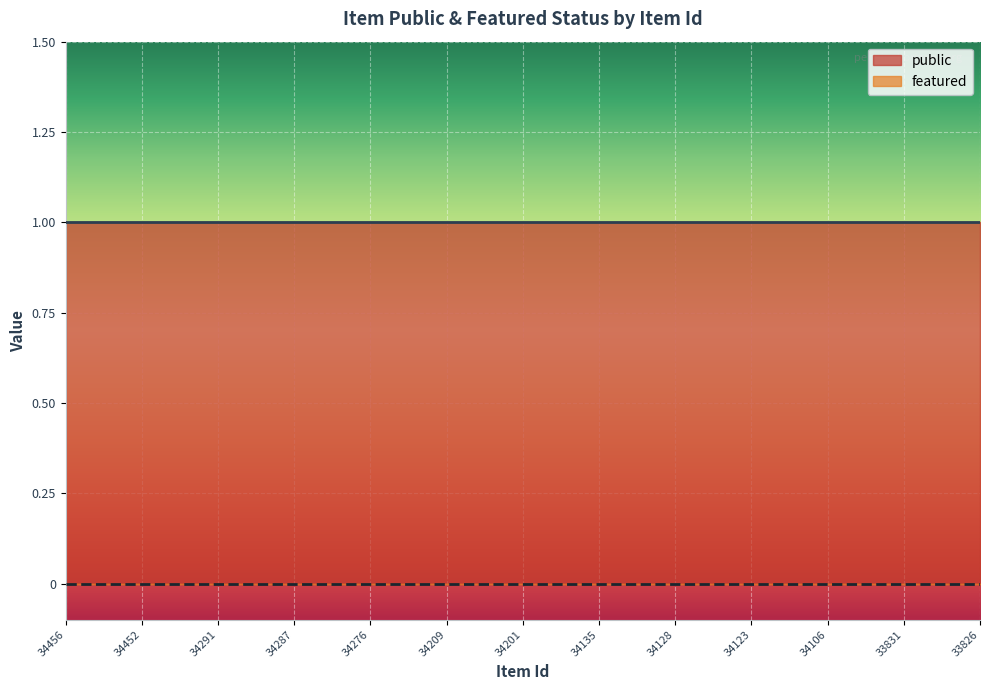

True or false: public and featured intersect in this chart.

False